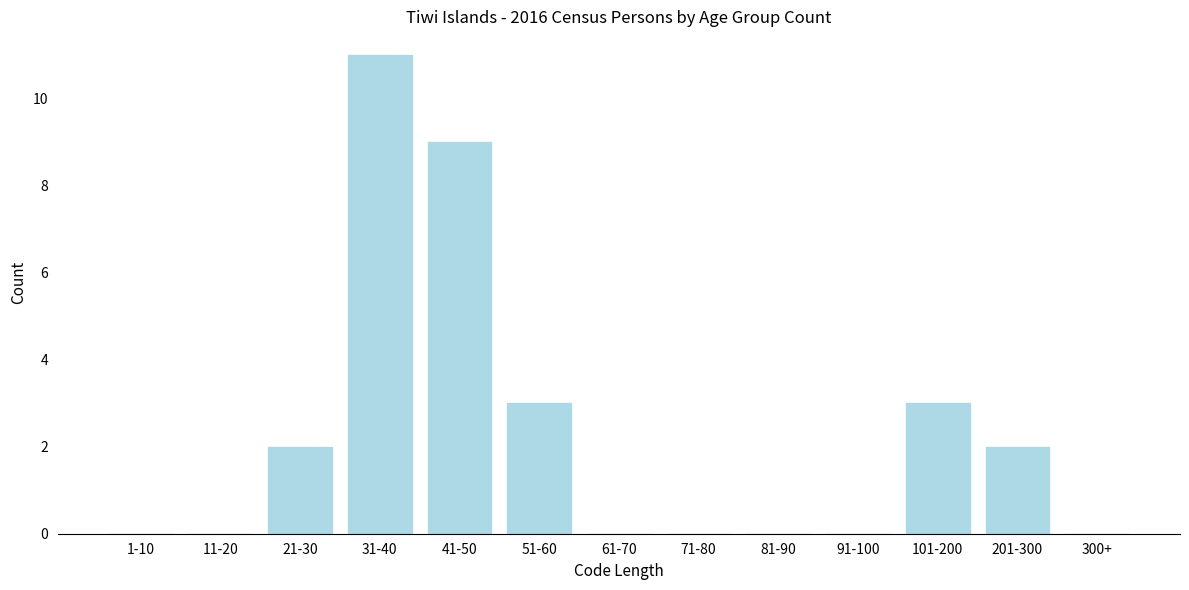

Reading right to left, list all the values displayed in this chart.

300+=0	201-300=2	101-200=3	91-100=0	81-90=0	71-80=0	61-70=0	51-60=3	41-50=9	31-40=11	21-30=2	11-20=0	1-10=0